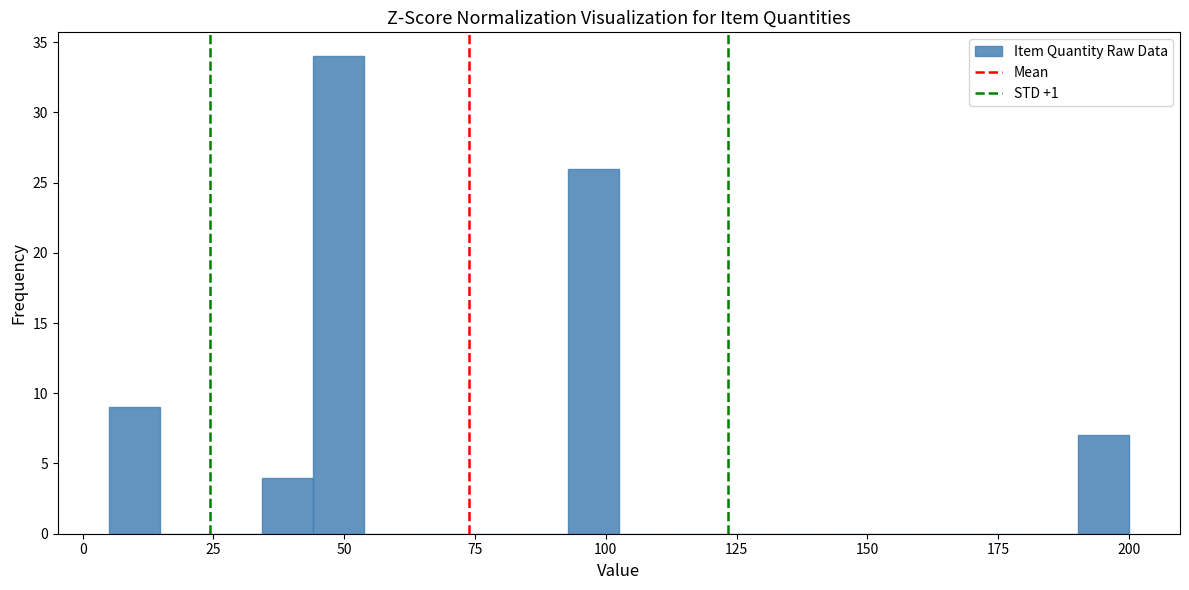

Around what value on the x-axis is the tallest bar? Give the approximate position of its centre, as read against the axis.

50